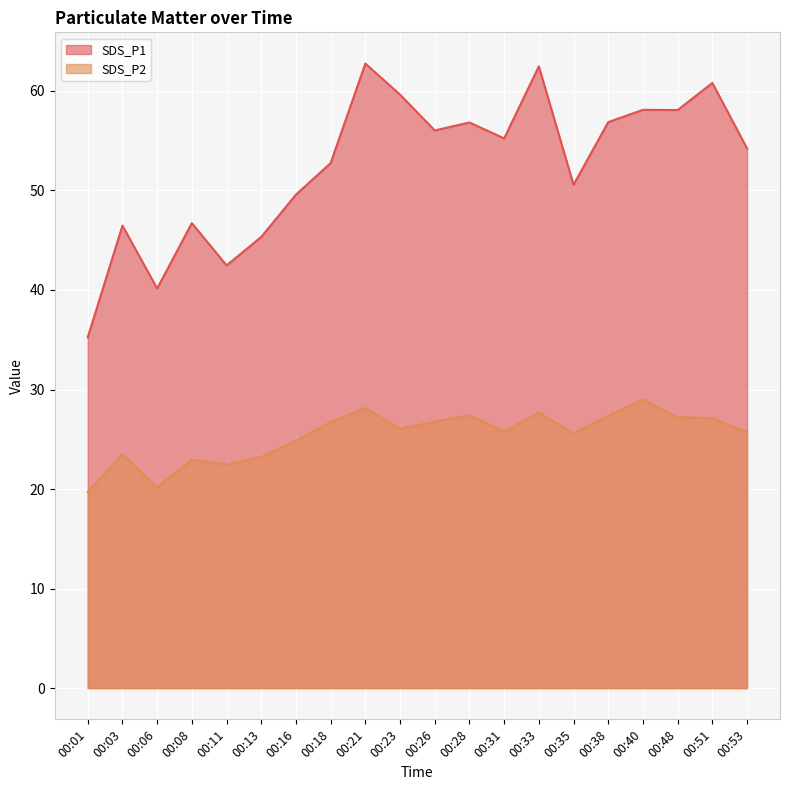

Between 00:33 and 00:38, which series saw the biggest shift?

SDS_P1